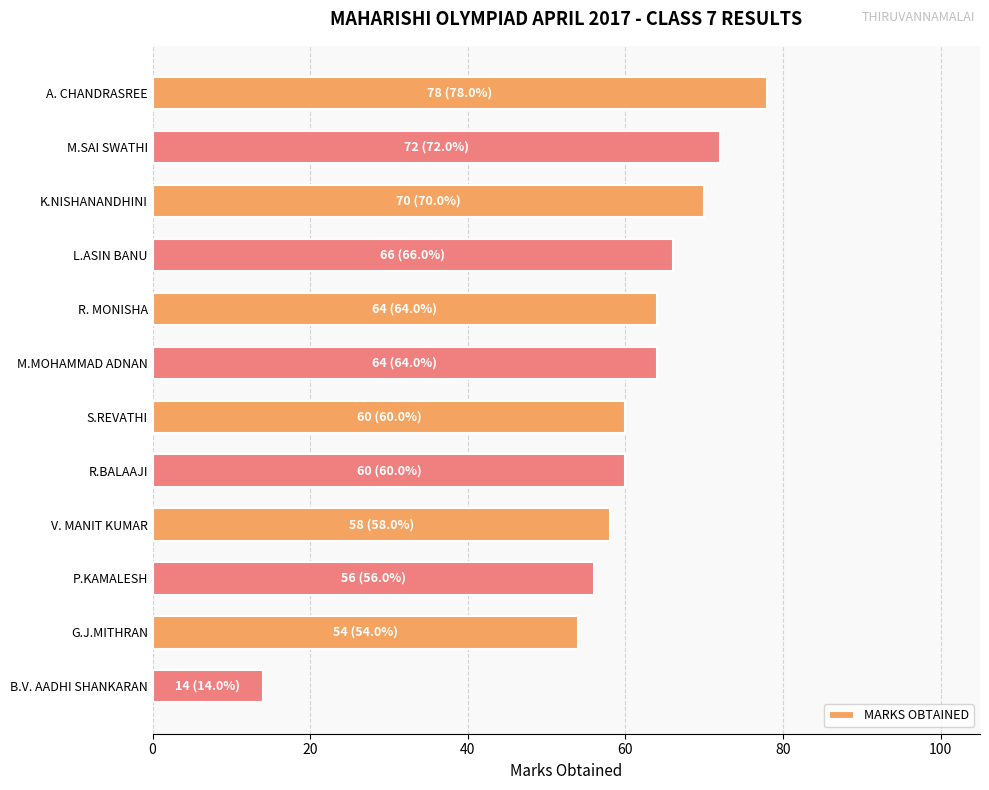

How many data points are less than 64?

6